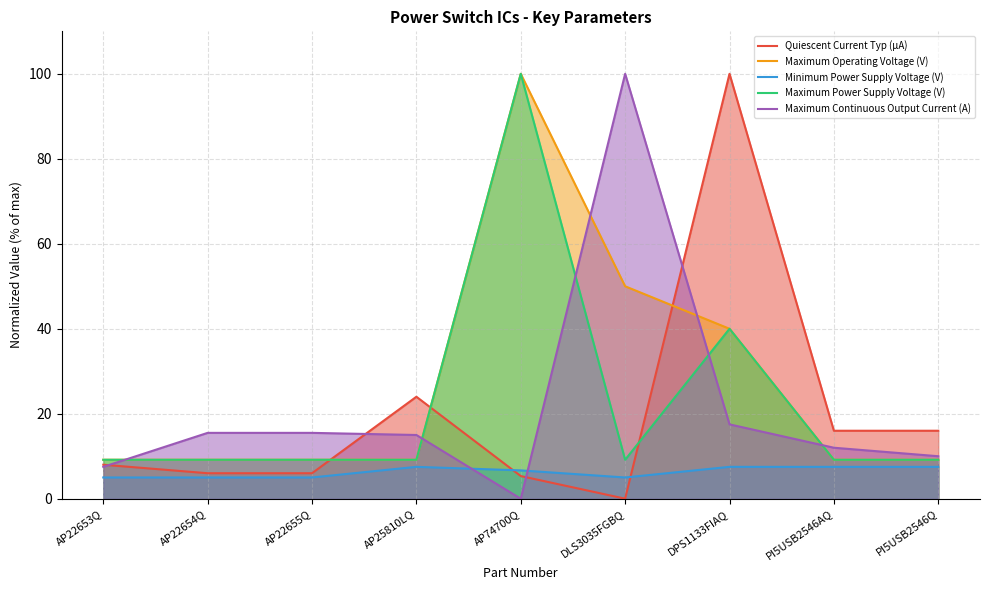

Where does the Maximum Continuous Output Current (A) series first go above 15?

AP22654Q